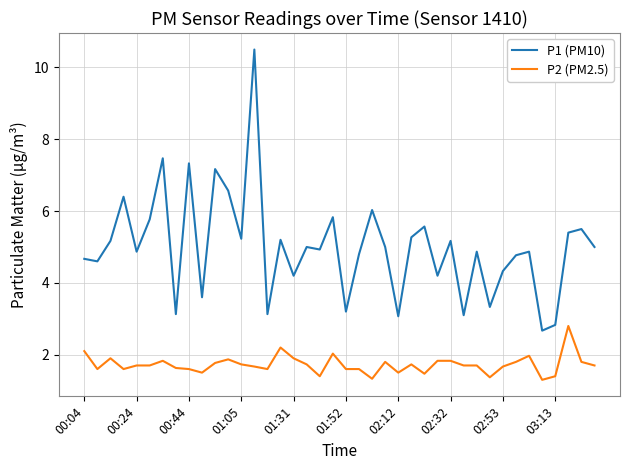

What is the greatest value displayed?

10.5